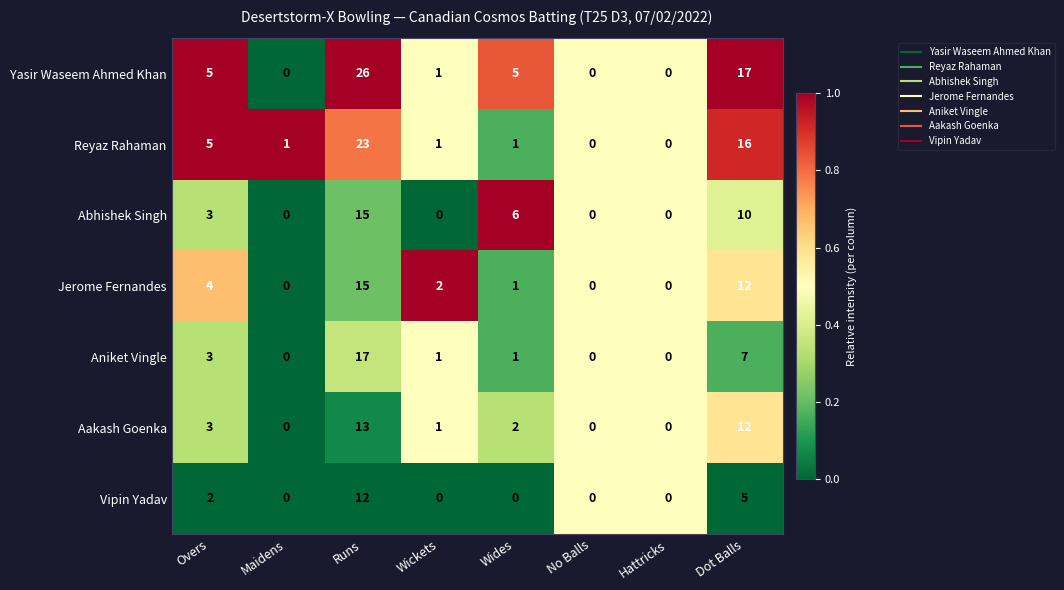

Which category has the highest value in the Jerome Fernandes series?

Runs